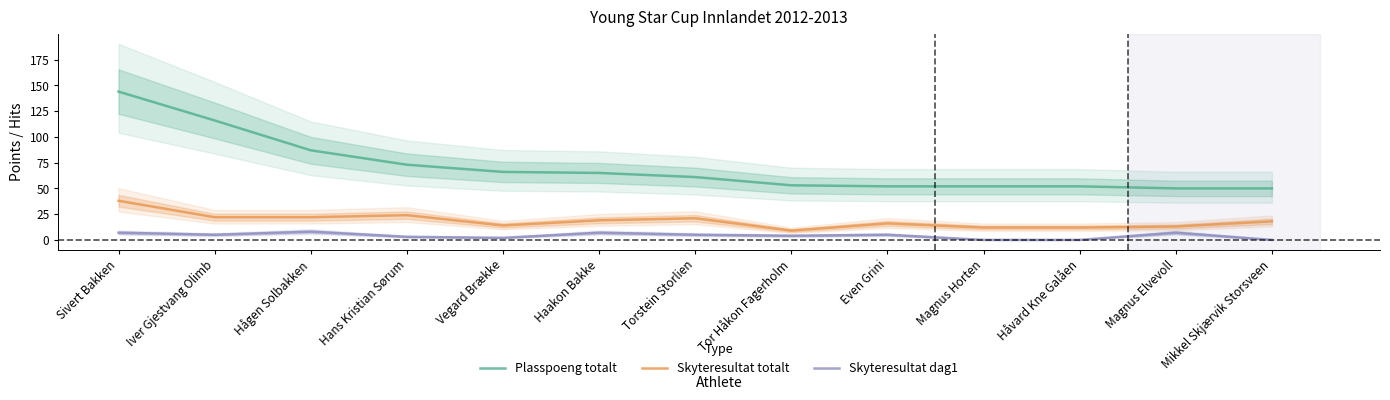

The value of Plasspoeng totalt at Haakon Bakke is 30. True or false?

False